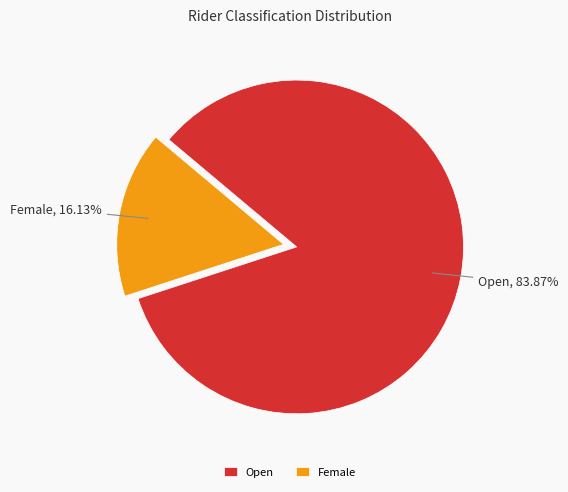

What percentage is the Female slice, to the nearest percent?

16%